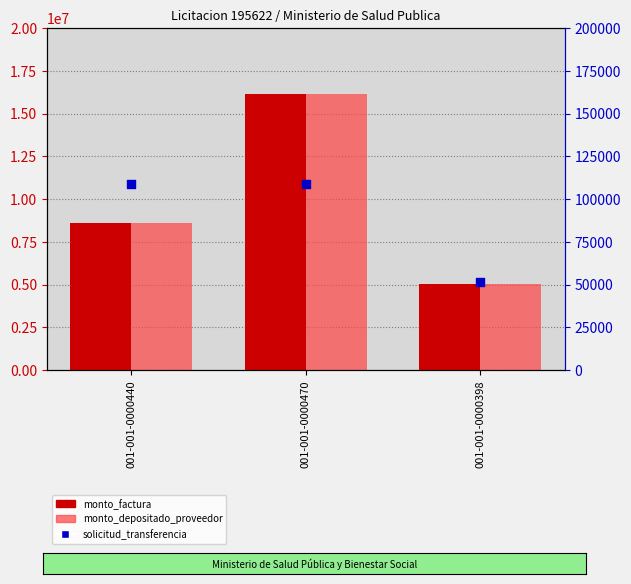

At how many categories does at least one series exceed 12800708?

1